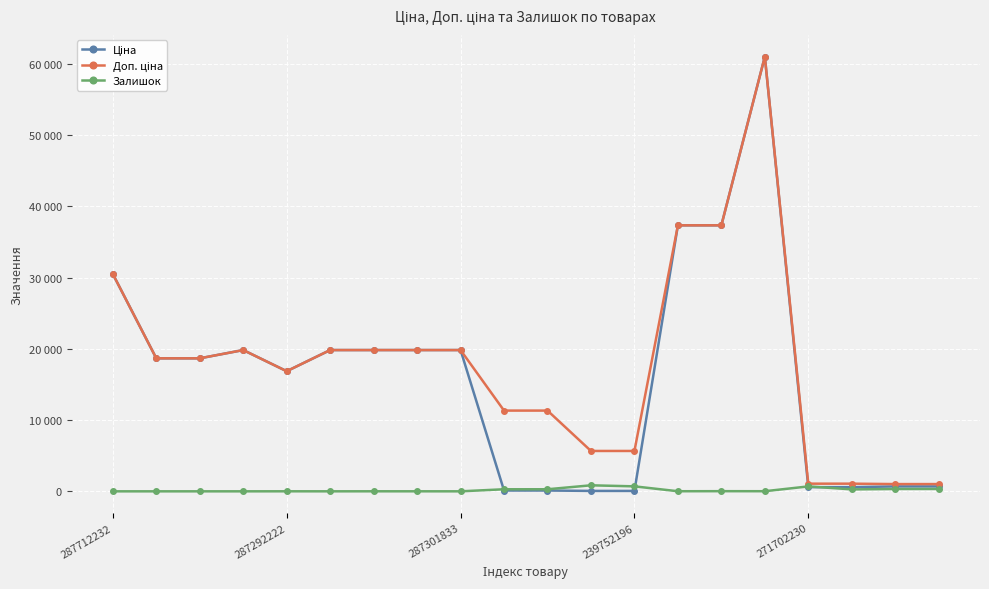

Does the chart have visible grid lines?

Yes